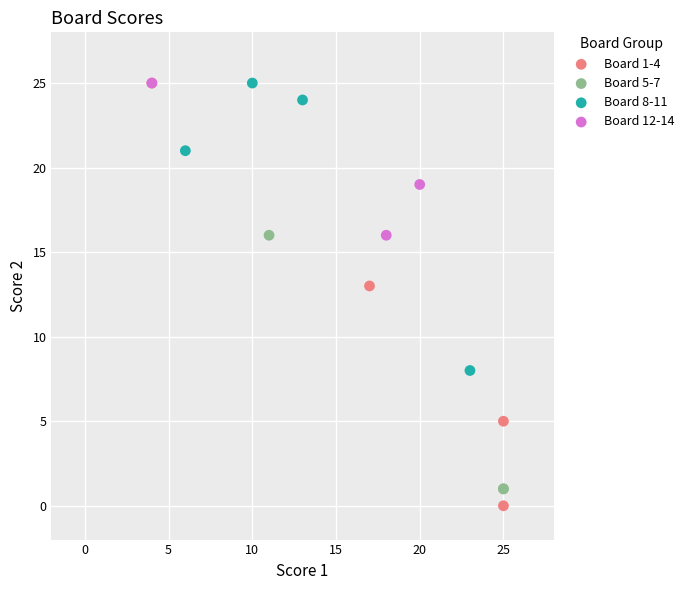

Which series has the widest spread of Y values?

Board 1-4